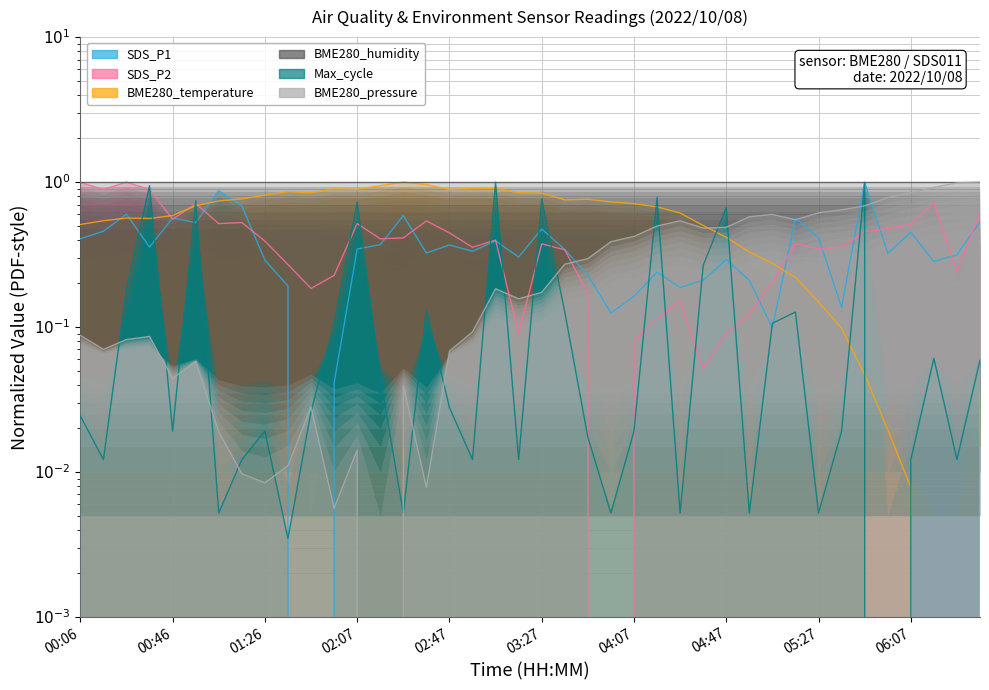

After their last crossing, which series has the higher values: SDS_P1 or BME280_pressure?

BME280_pressure